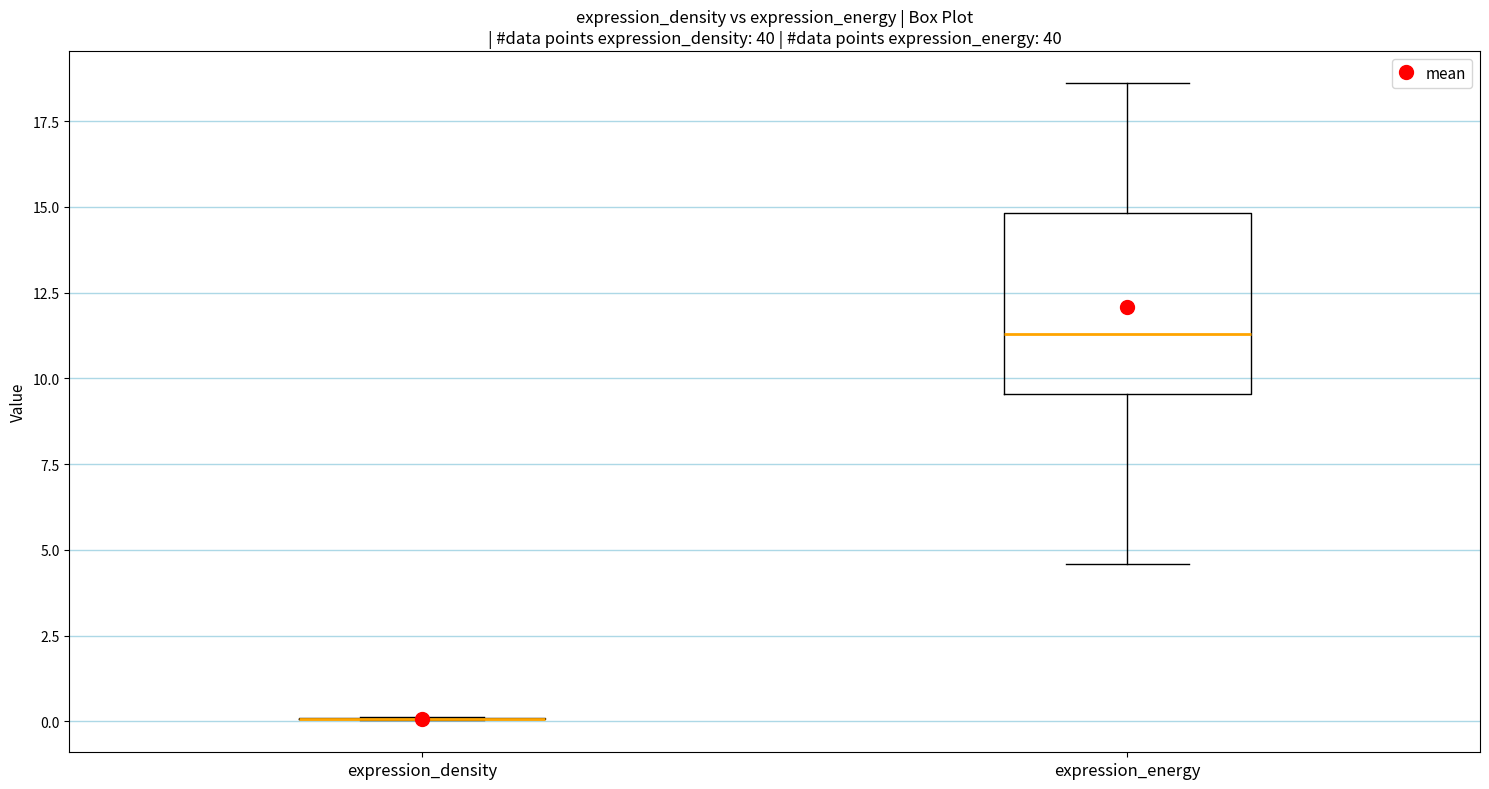

Which box is the tallest, from its lower edge to its upper edge?

expression_energy